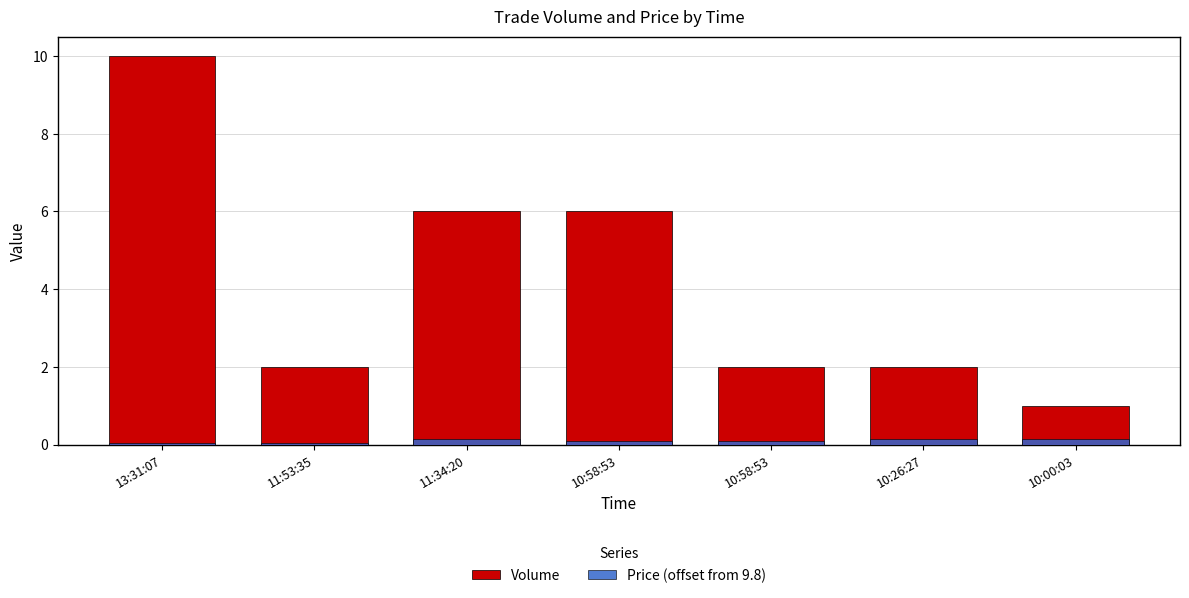

The Volume series shows 2.0 at 11:53:35. True or false?

True